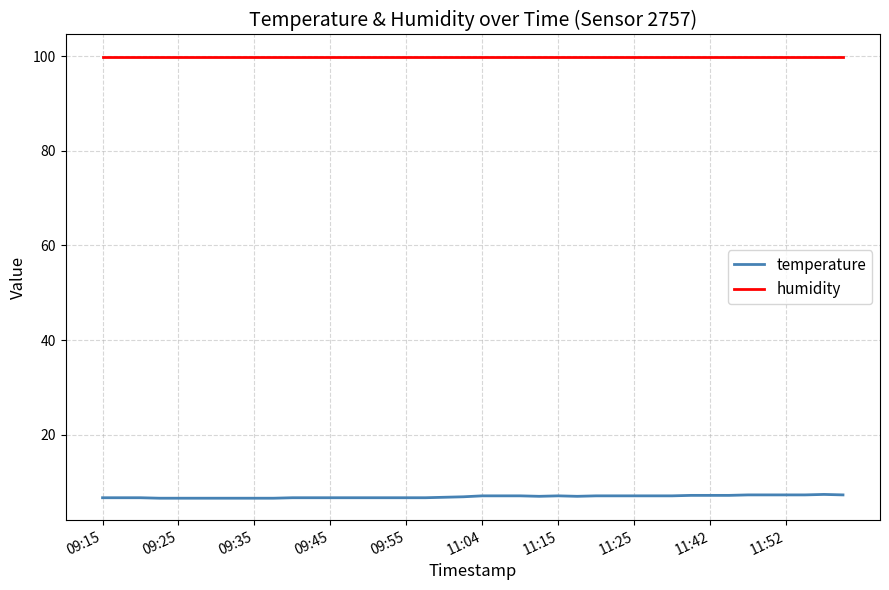

True or false: humidity and temperature cross at least once.

False